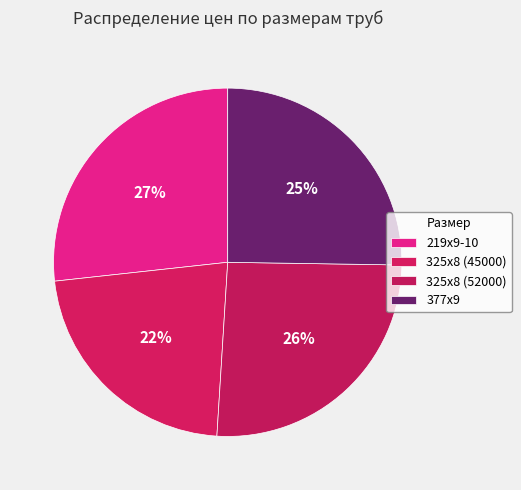

Which category has the smallest portion of the pie?

325х8 (45000)